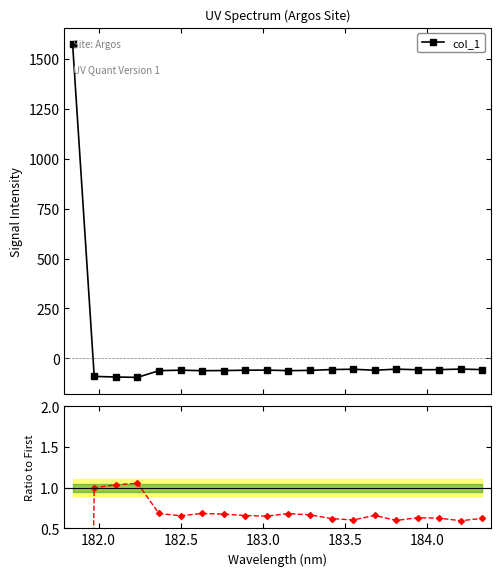

What is the minimum value for col_1?

-95.2